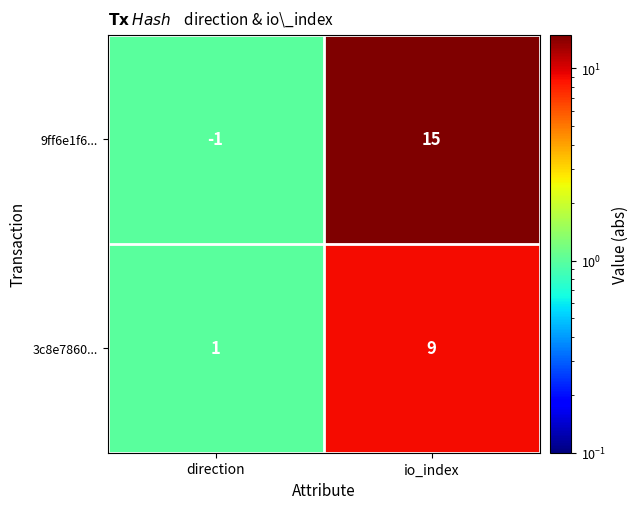

Which series has the widest spread of values?

9ff6e1f6...